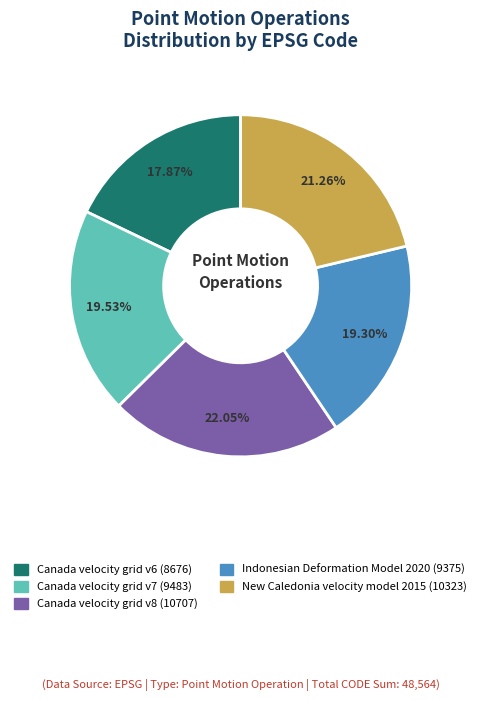

How many segments does this pie chart have?

5